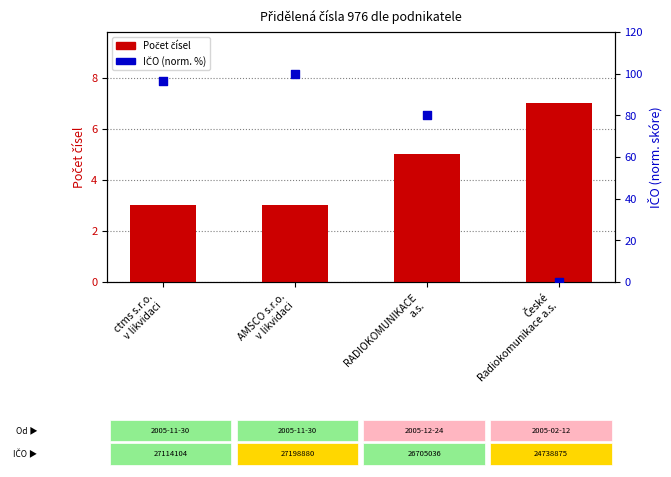

Which series reaches the minimum Y coordinate?

IČO (norm. %)